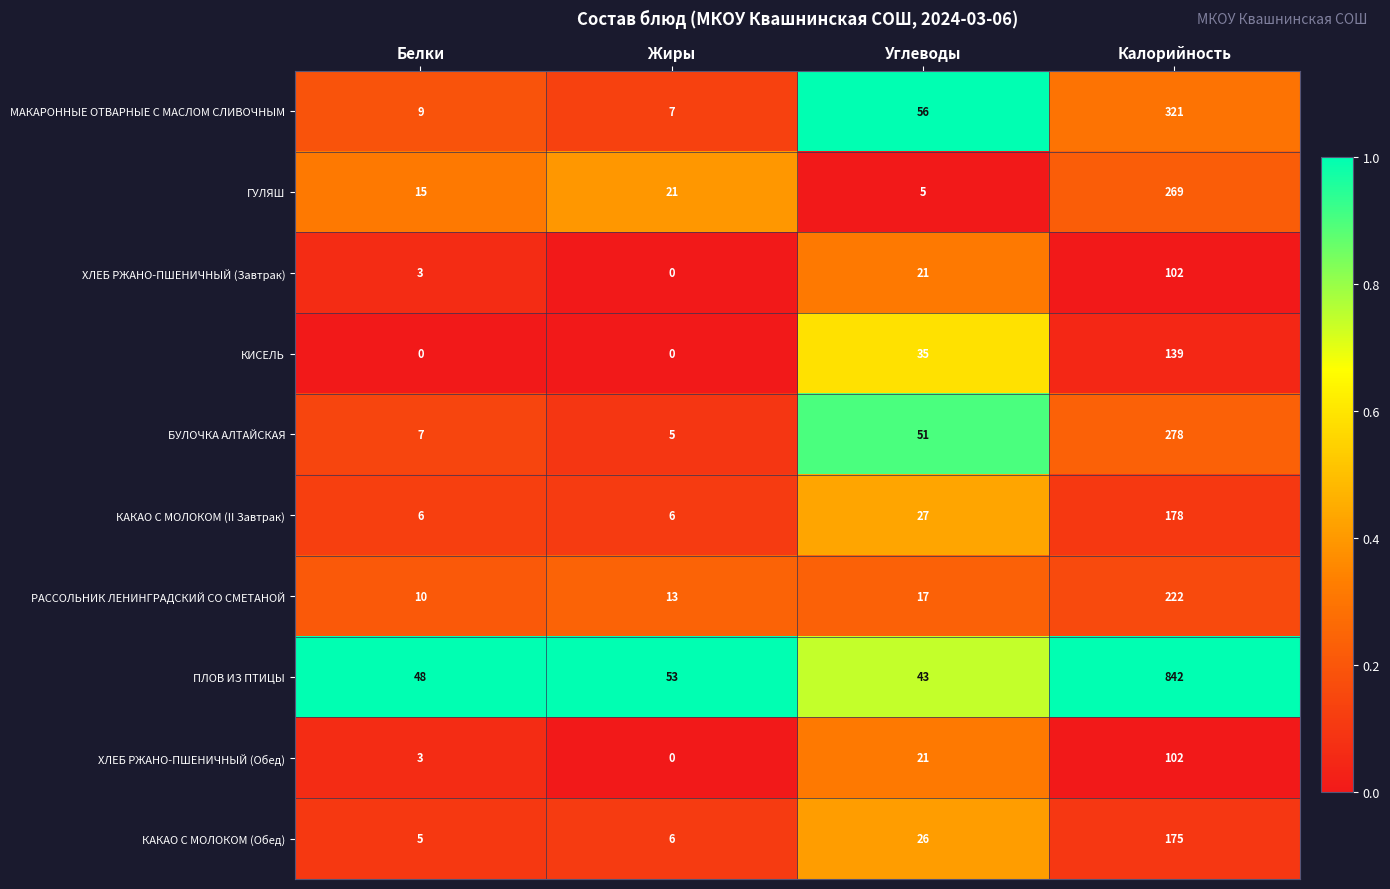

At which category is the sum across all series the highest?

Калорийность